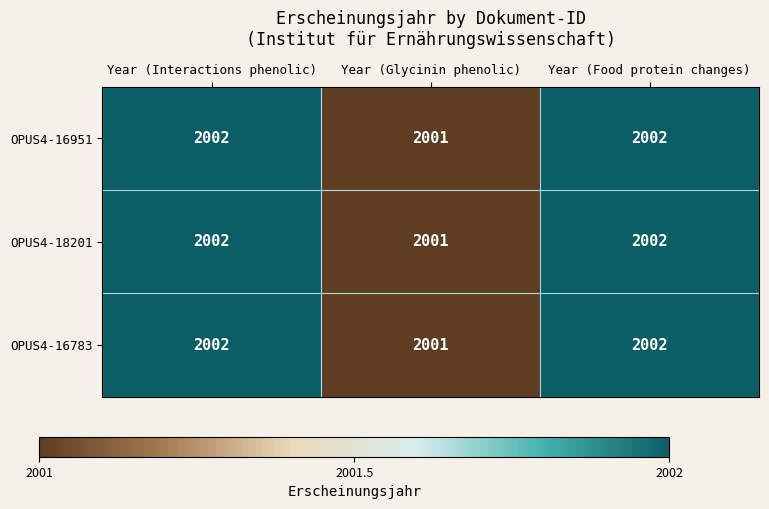

How many OPUS4-18201 values are between 2001 and 2002?

3